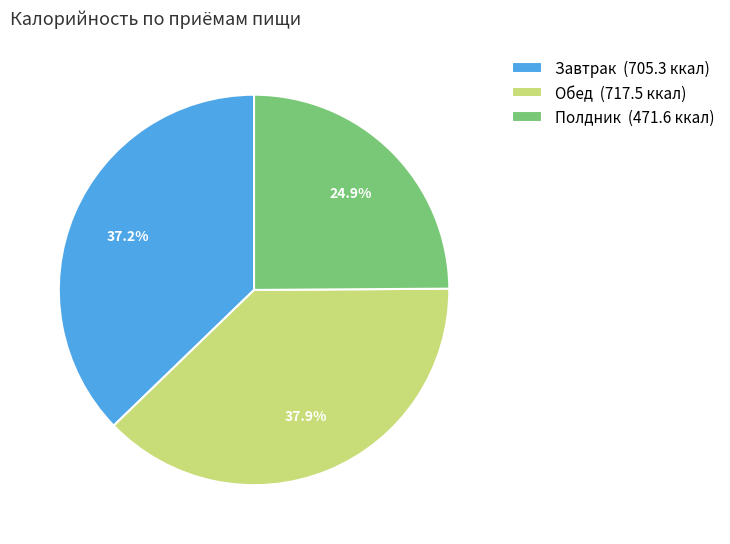

Approximately how many times larger is the value at Обед compared to Полдник?

1.5